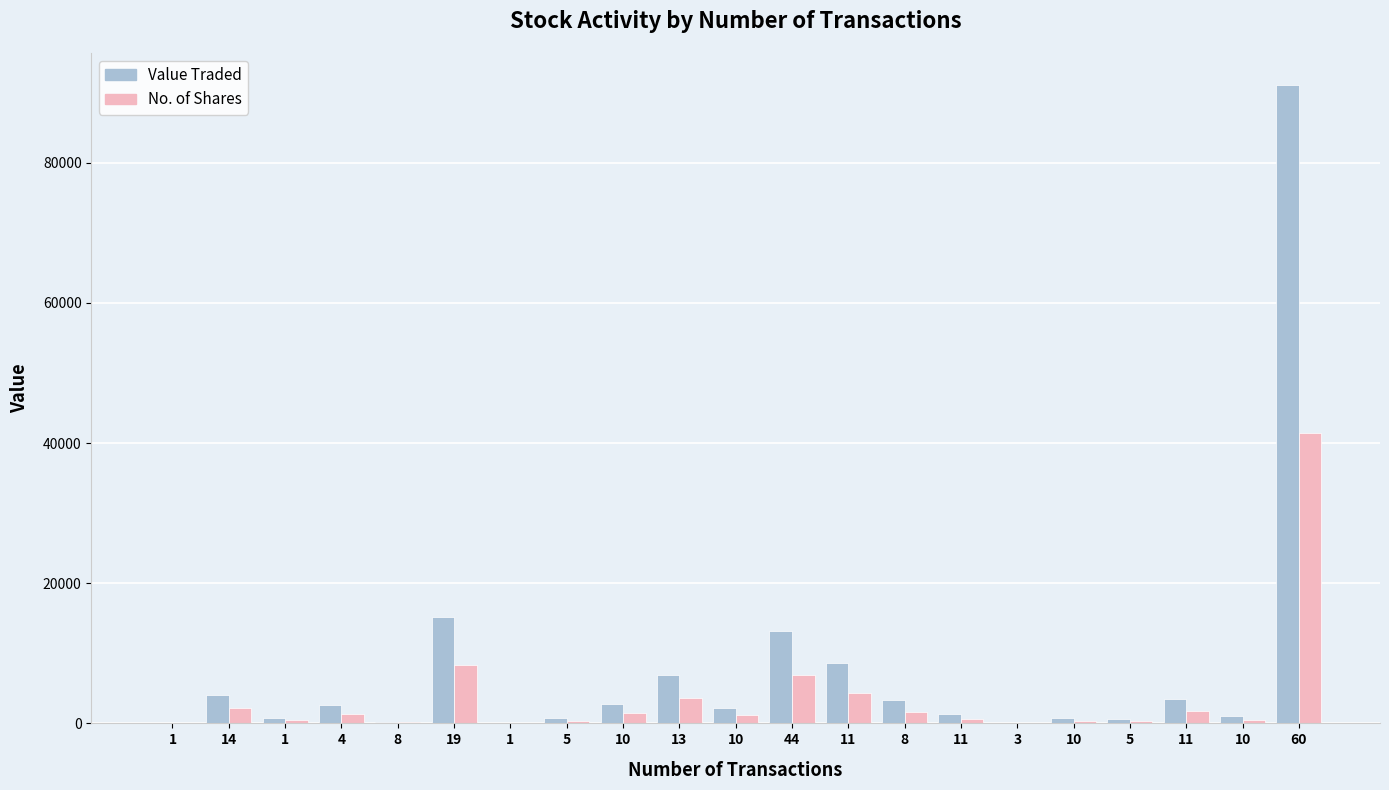

Read the No. of Shares value at 8, to the nearest 50.

1650